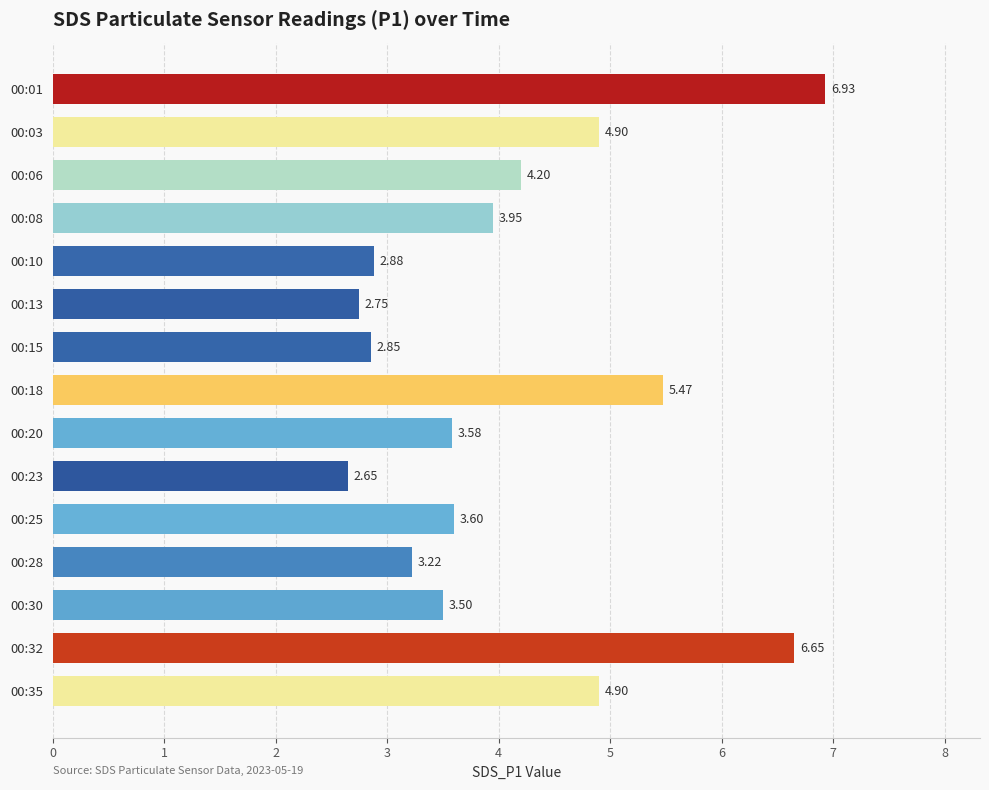

Approximately how many times larger is the value at 00:20 compared to 00:06?

0.9